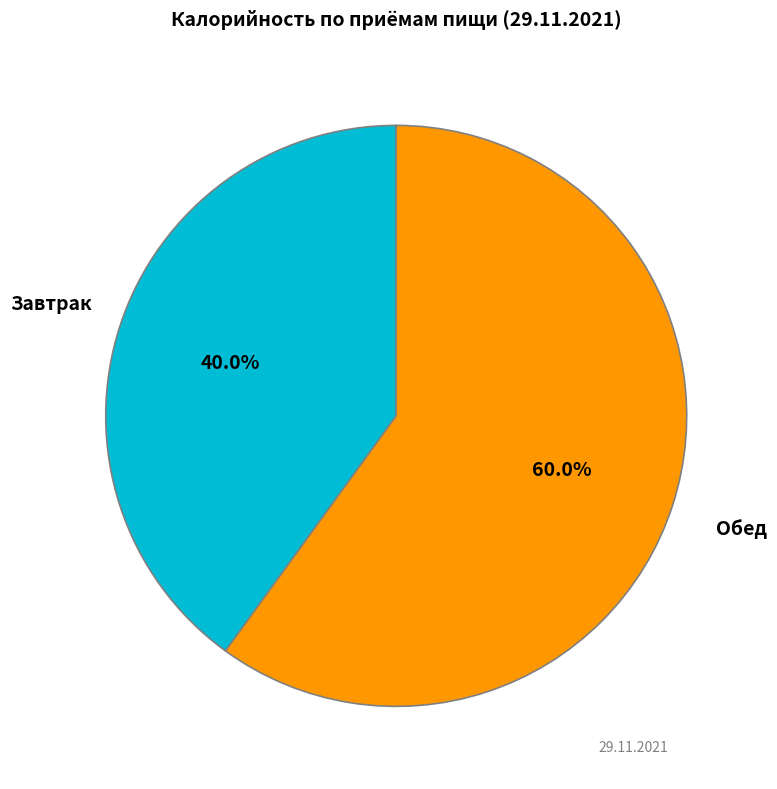

What percentage is NOT represented by Обед?

40.0%